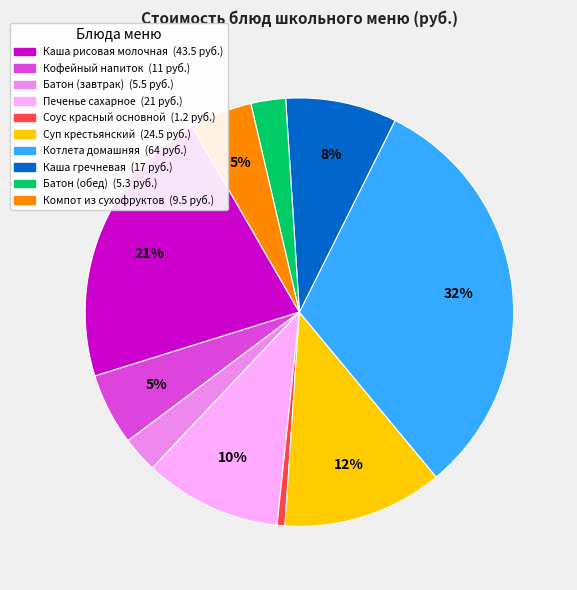

Count the number of slices in the pie.

10